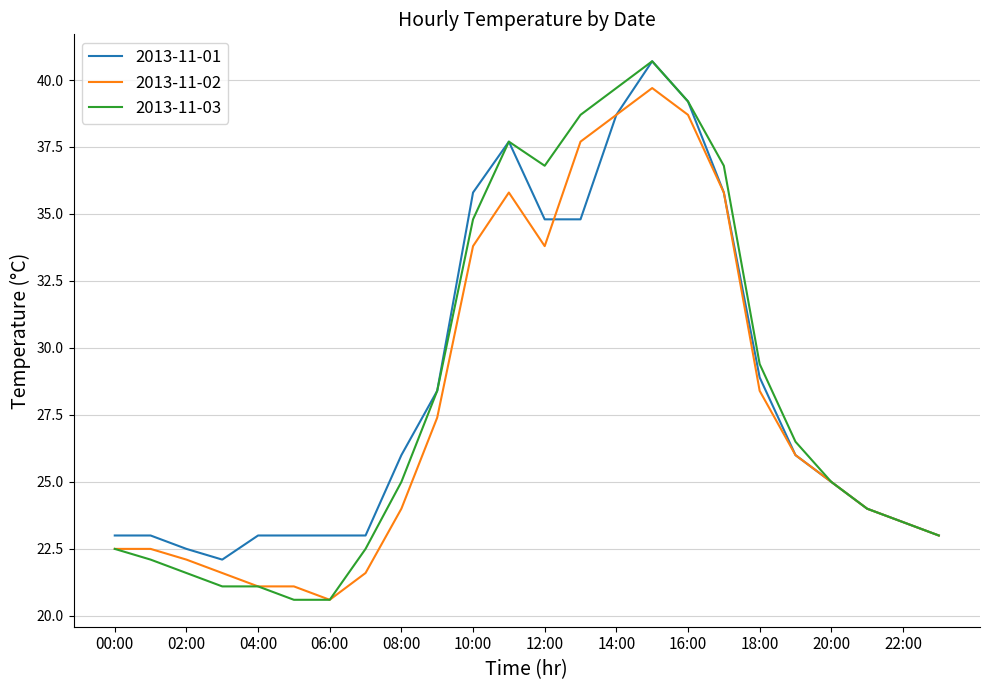

What is the lowest value of the 2013-11-02 series?

20.6